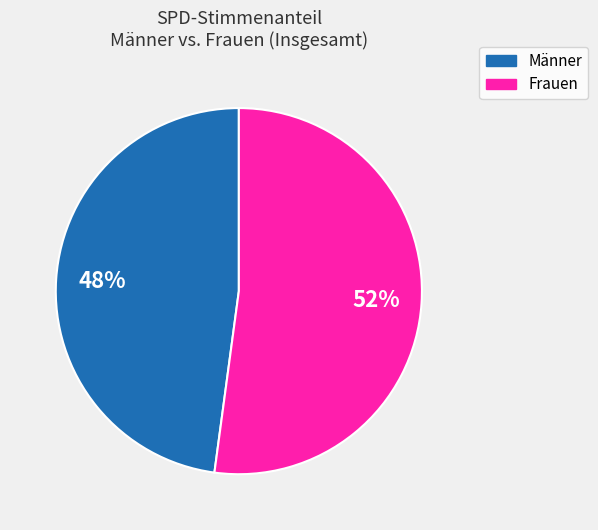

To the nearest percent, what is the difference between the largest and smallest slice percentages?

4%